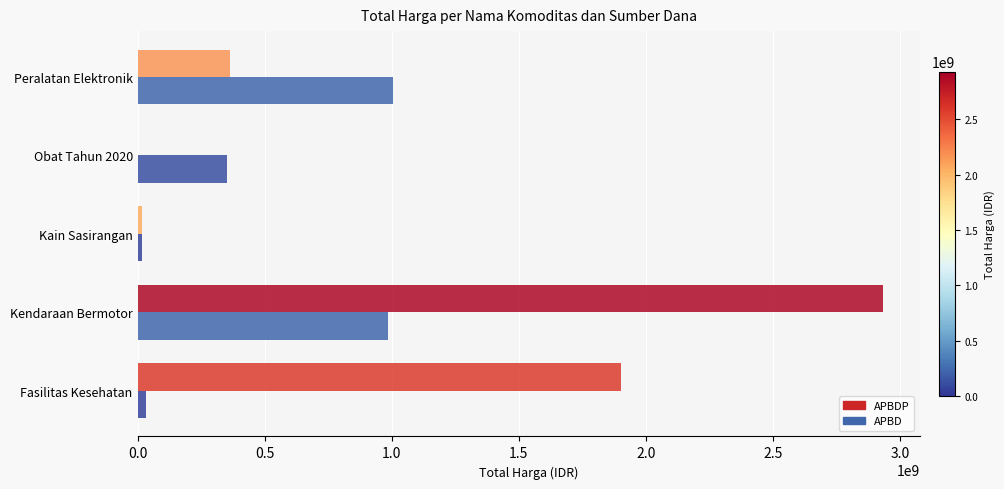

The value of APBD at Kendaraan Bermotor is 986002100. True or false?

True